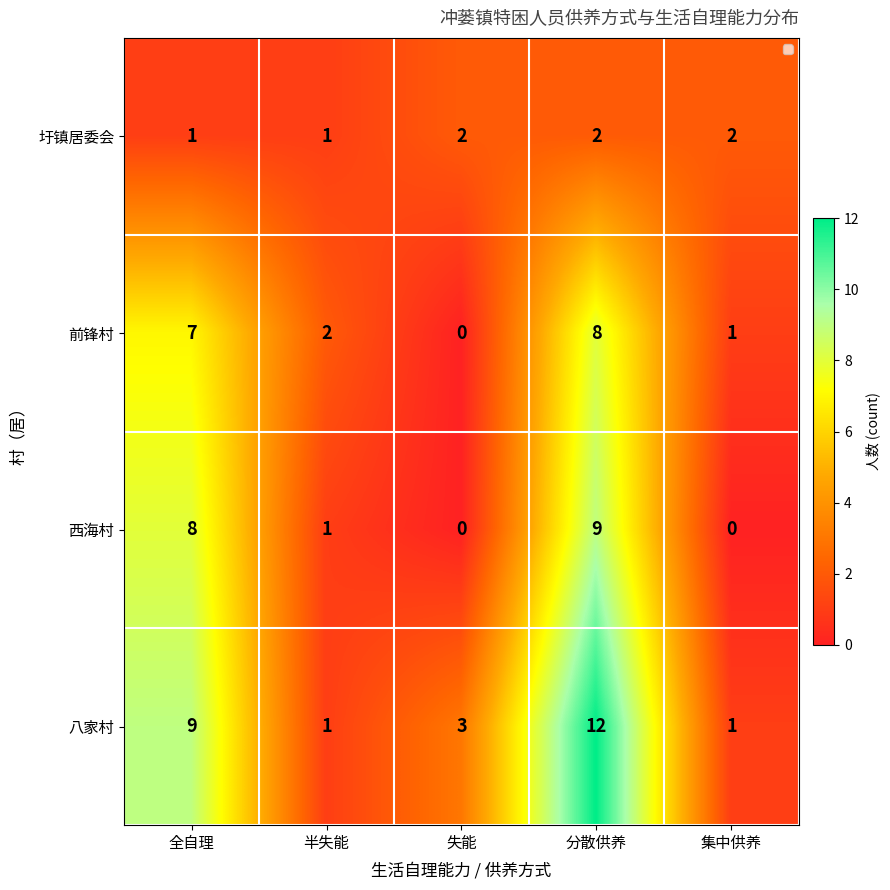

Which series has the widest spread of values?

八家村